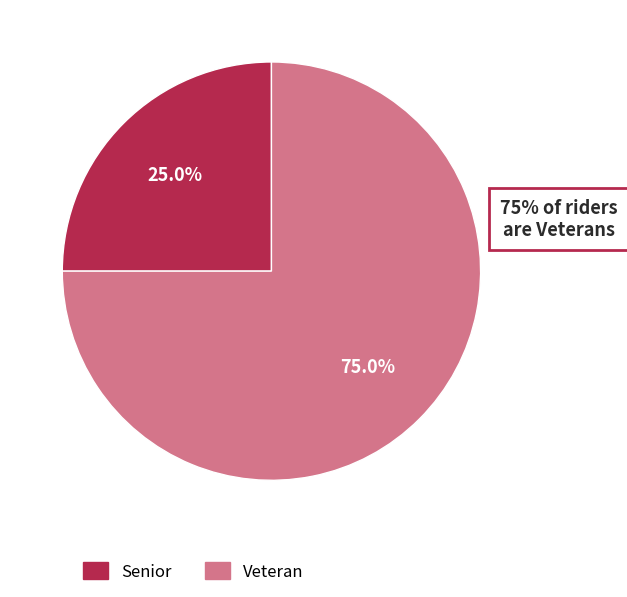

Is it true that Veteran is 82% of the pie?

False